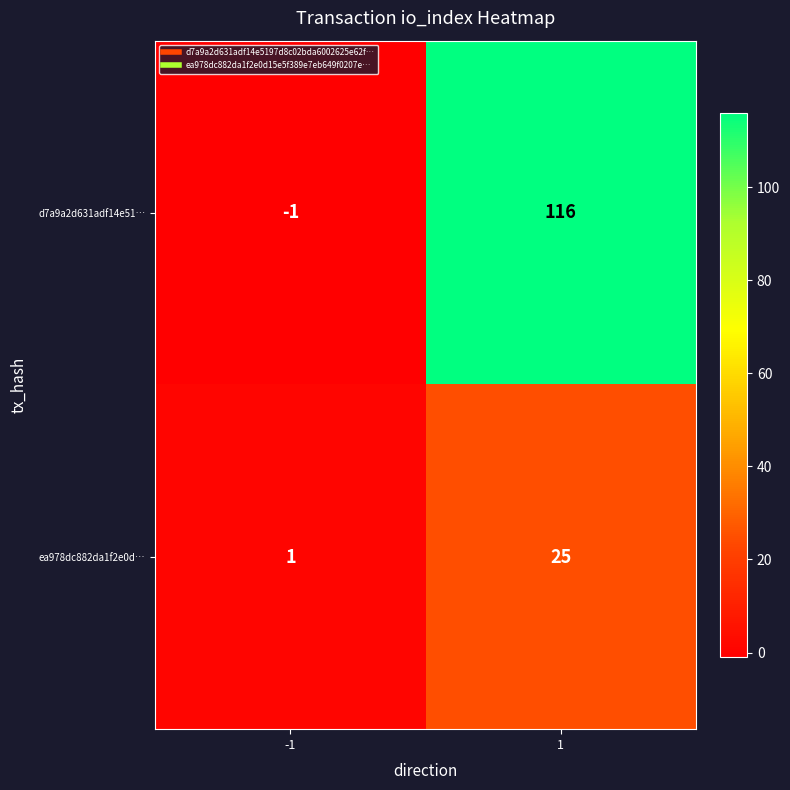

The value of ea978dc882da1f2e0d… at -1 is 1. True or false?

True